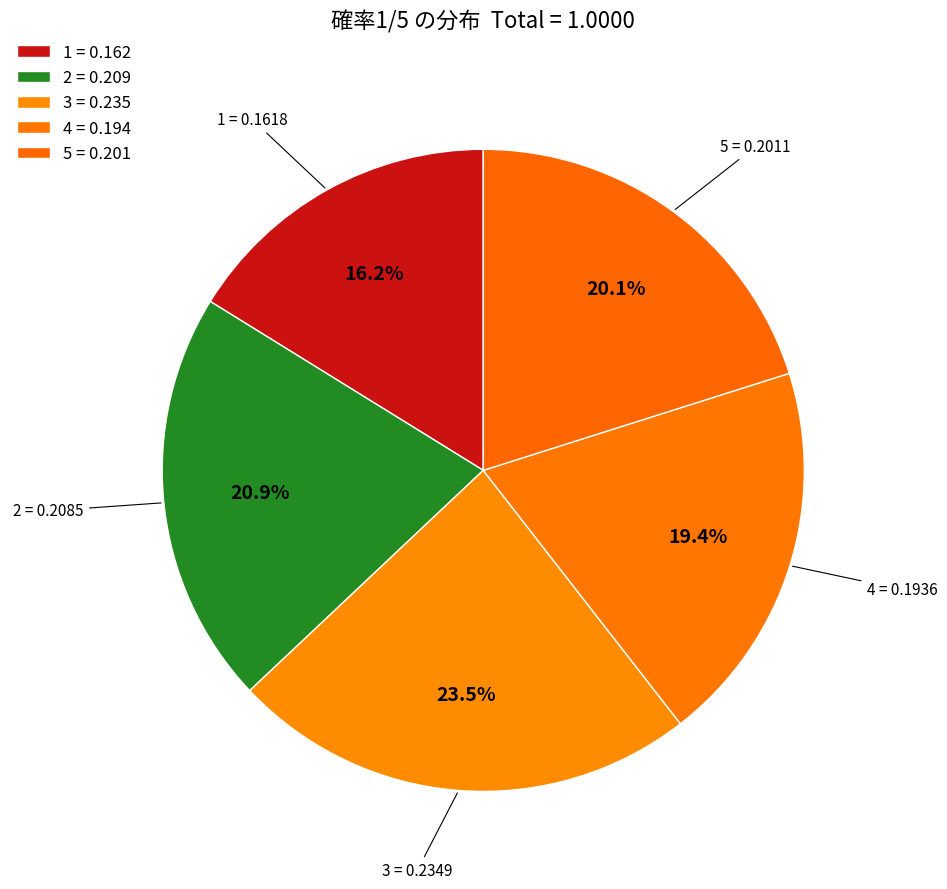

Is there any slice that represents more than half of the pie?

No